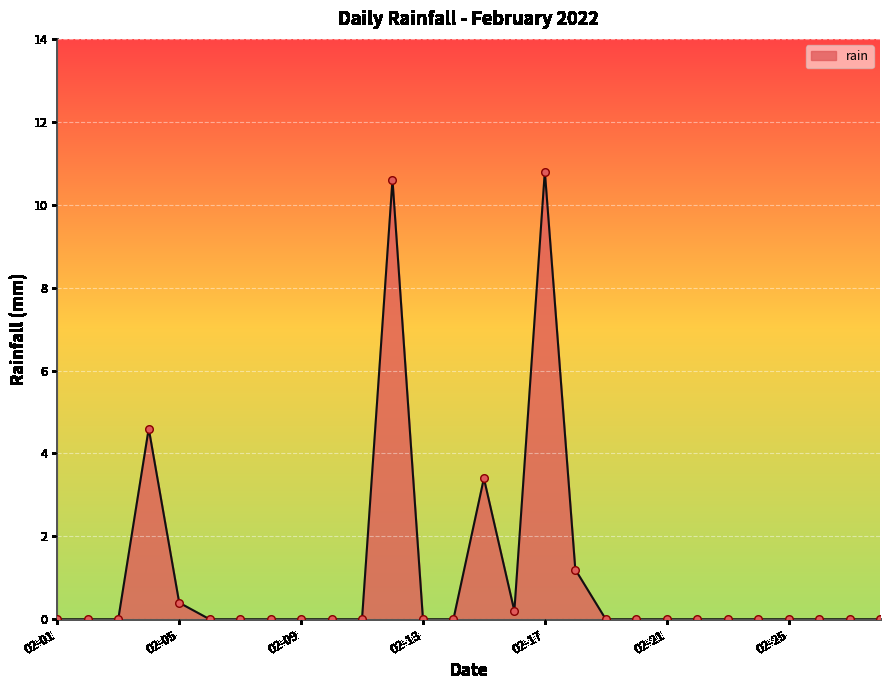

What is the difference between the maximum and minimum values?

10.8